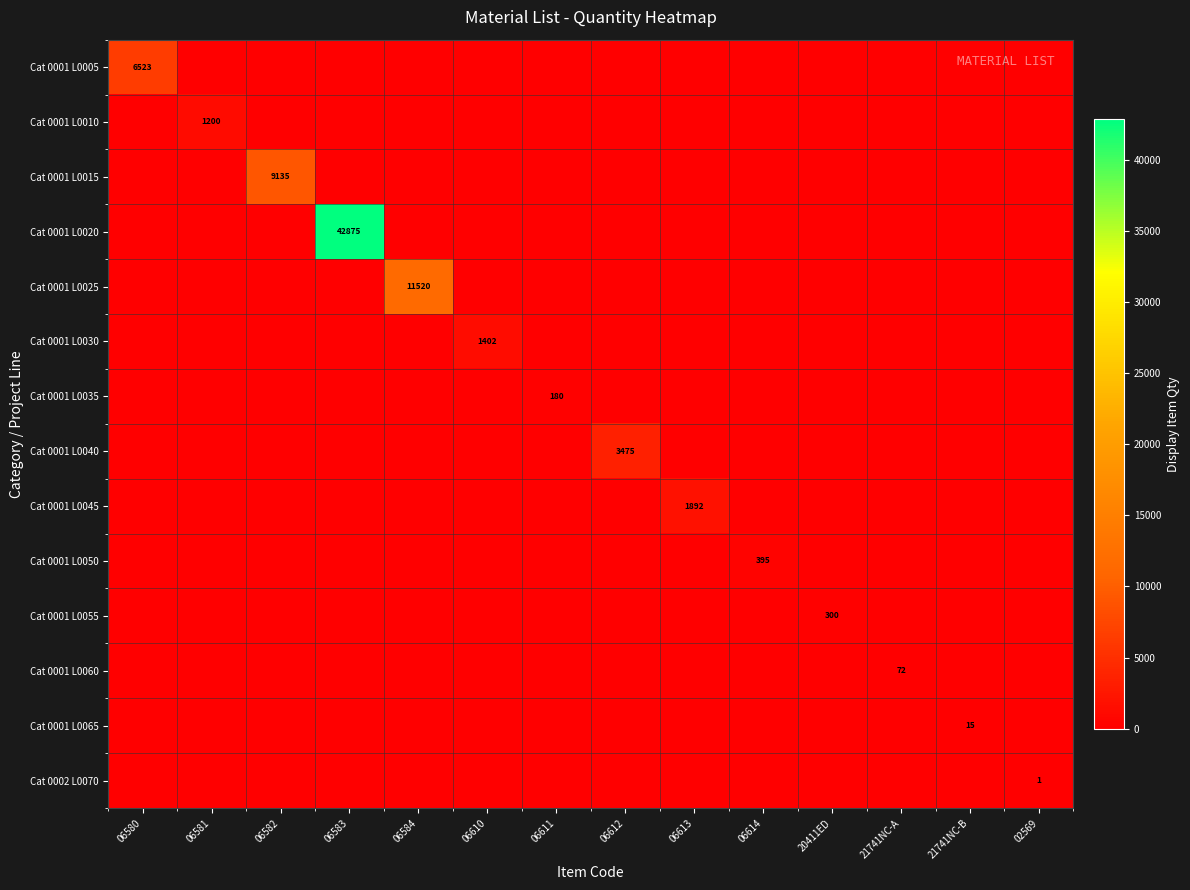

The value of Cat 0001 L0055 at 20411ED is 207. True or false?

False